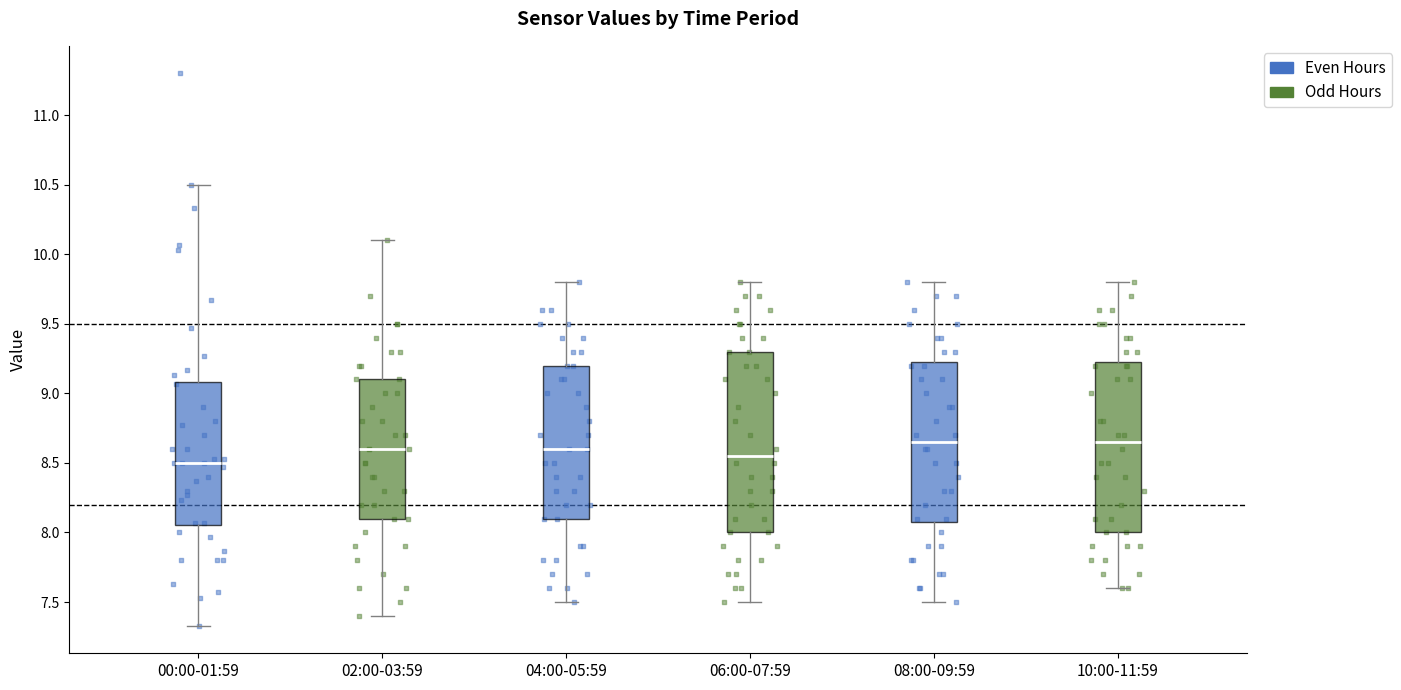

Reading left to right, transcribe this box plot: for each box, give where its median line is, the range the box spans, and where its two whiskers end, as read against the y-axis. The values are not printed on the chart, so give them approximately, as read against the axis.

00:00-01:59: median 8.50, box 8.05 to 9.10, whiskers 7.35 to 10.50
02:00-03:59: median 8.60, box 8.10 to 9.10, whiskers 7.40 to 10.10
04:00-05:59: median 8.60, box 8.10 to 9.20, whiskers 7.50 to 9.80
06:00-07:59: median 8.55, box 8.00 to 9.30, whiskers 7.50 to 9.80
08:00-09:59: median 8.65, box 8.10 to 9.25, whiskers 7.50 to 9.80
10:00-11:59: median 8.65, box 8.00 to 9.25, whiskers 7.60 to 9.80